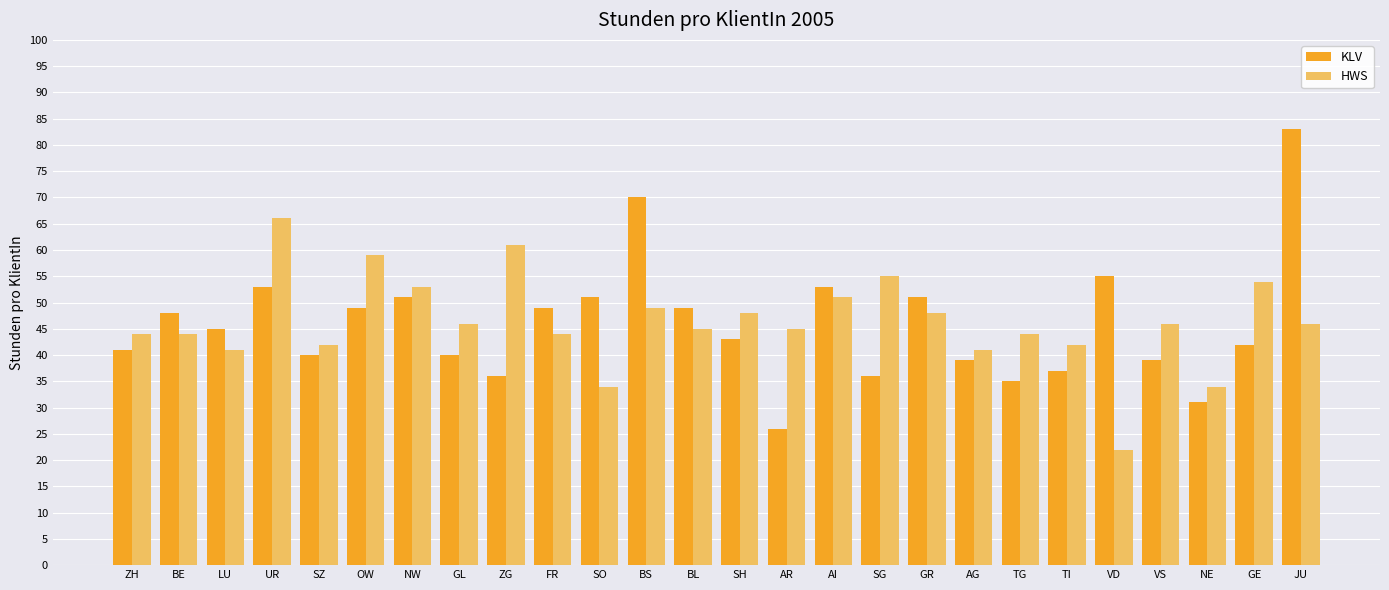

Between ZG and AG, which series saw the biggest shift?

HWS